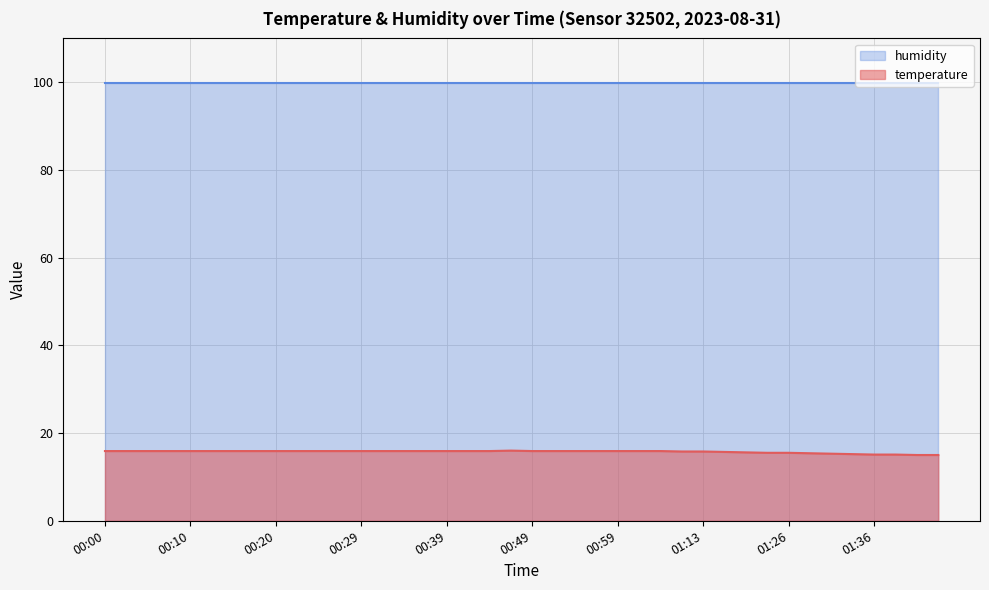

Rank the categories by value from lowest to highest.

01:41, 01:44, 01:36, 01:39, 01:33, 01:31, 01:28, 01:23, 01:26, 01:18, 01:16, 01:10, 01:13, 00:00, 00:02, 00:05, 00:07, 00:10, 00:12, 00:15, 00:17, 00:20, 00:22, 00:25, 00:27, 00:29, 00:32, 00:34, 00:37, 00:39, 00:42, 00:44, 00:49, 00:51, 00:54, 00:56, 00:59, 01:04, 01:07, 00:47